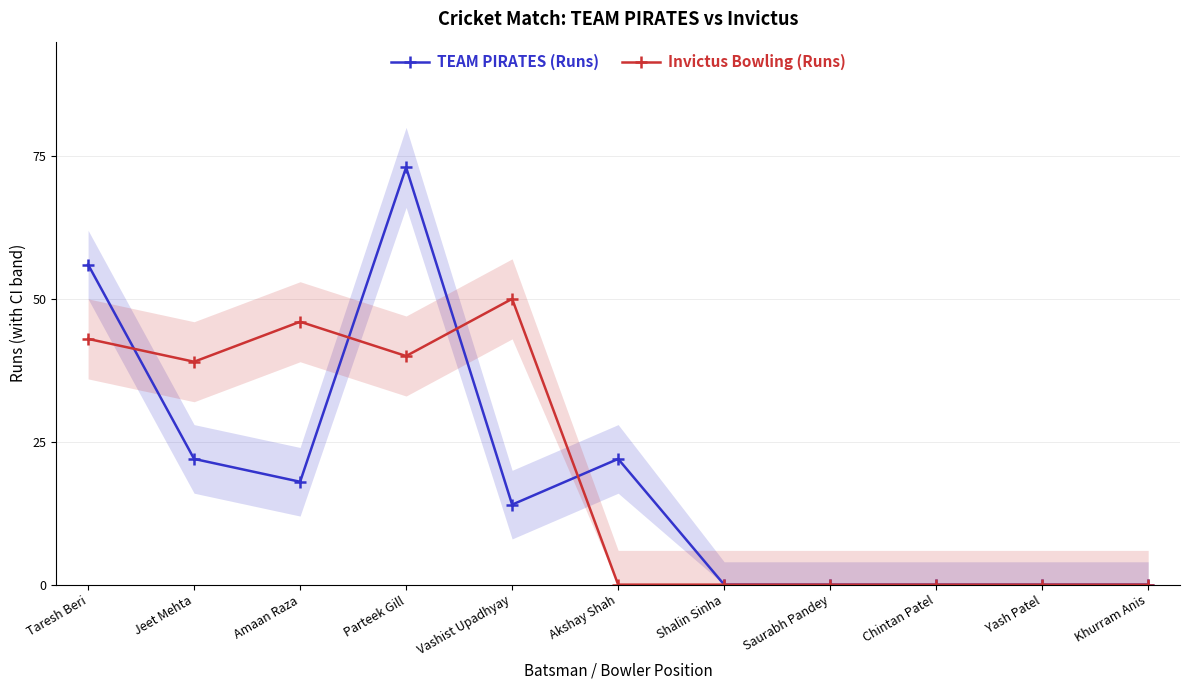

What is the difference between the highest and lowest values at Taresh Beri?

13